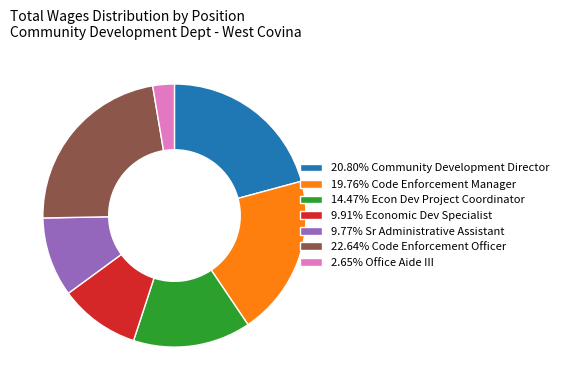

What is the ratio of the value at 9.77% Sr Administrative Assistant to the value at 20.80% Community Development Director?

0.5